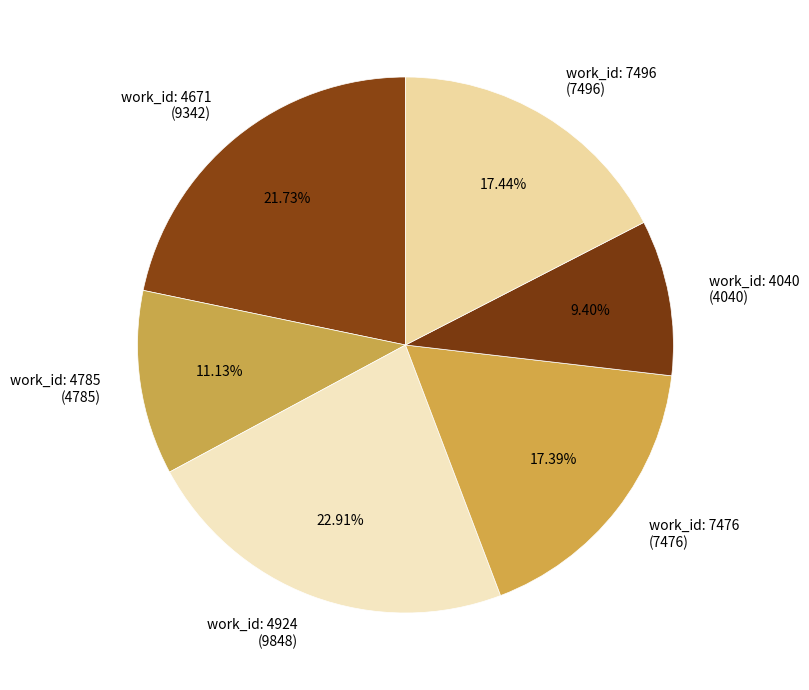

Which slice is the largest?

work_id: 4924